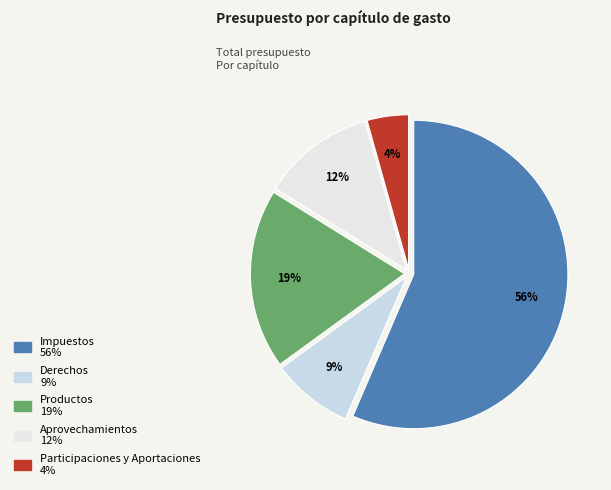

Rank the categories by value from highest to lowest.

Impuestos, Productos, Aprovechamientos, Derechos, Participaciones y Aportaciones